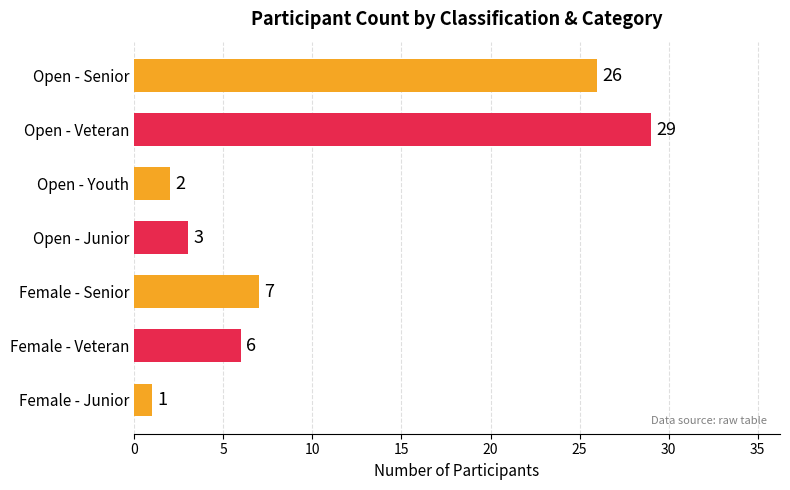

What position from the top is Open - Senior?

1